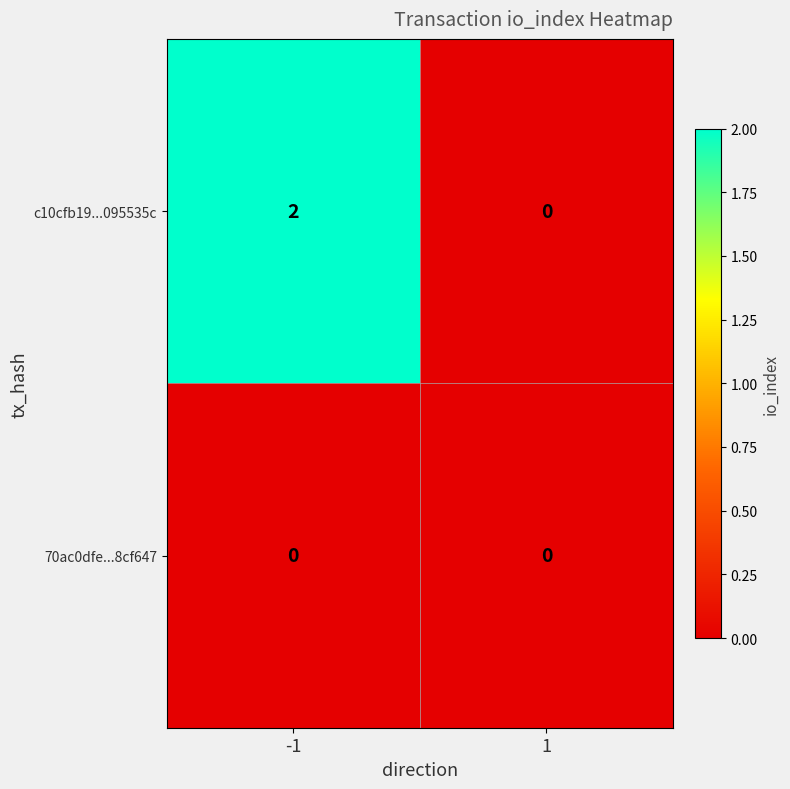

Between -1 and 1, which series saw the biggest shift?

c10cfb19...095535c